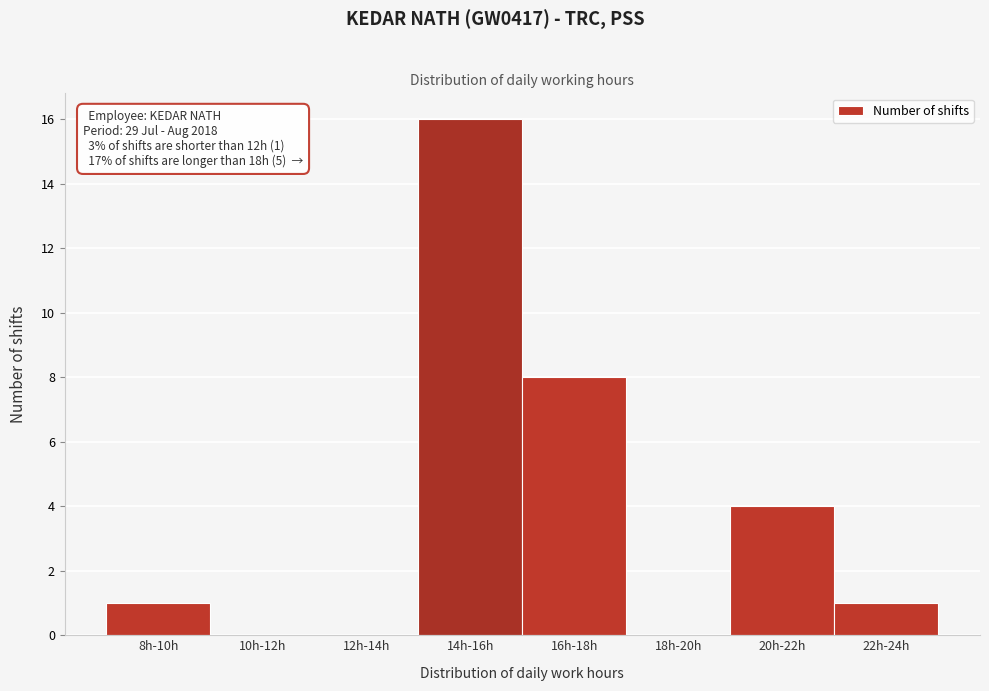

Reading right to left, transcribe all the data shown in this chart.

22h-24h=1	20h-22h=4	18h-20h=0	16h-18h=8	14h-16h=16	12h-14h=0	10h-12h=0	8h-10h=1